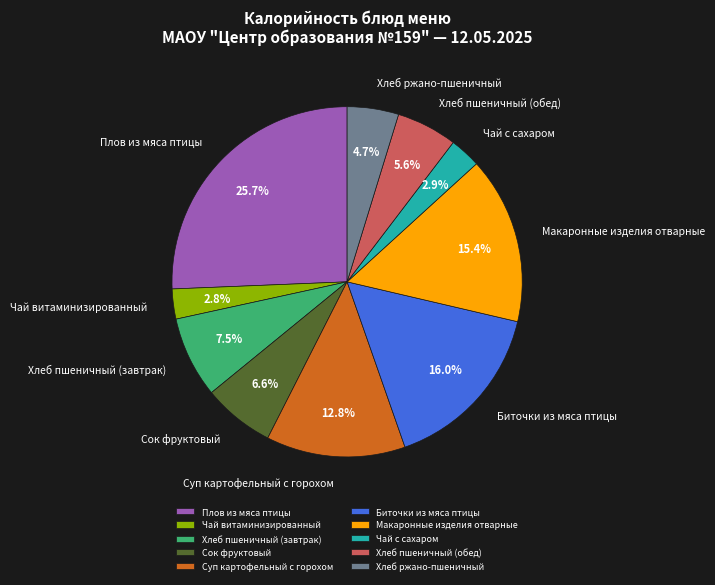

To the nearest percent, what percentage of the pie is Биточки из мяса птицы?

16%